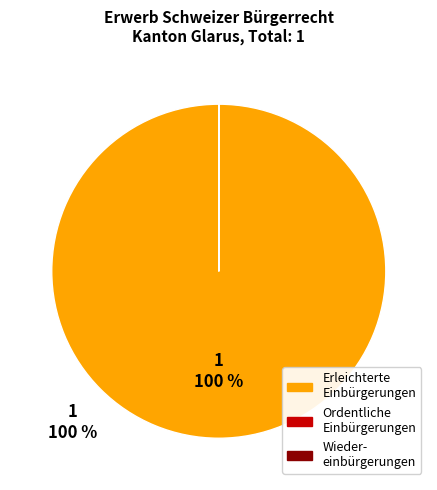

To the nearest percent, what is the difference between the largest and smallest slice percentages?

100%